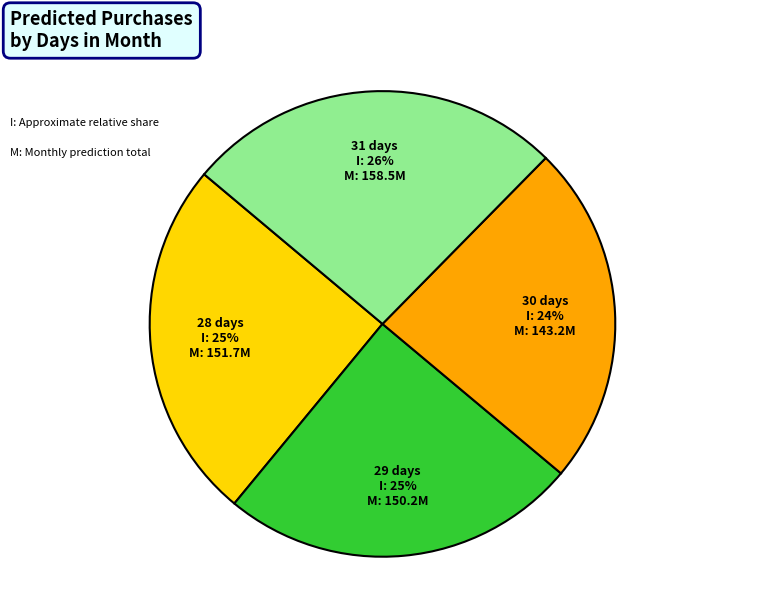

Which has a higher value, 30 days or 31 days?

31 days